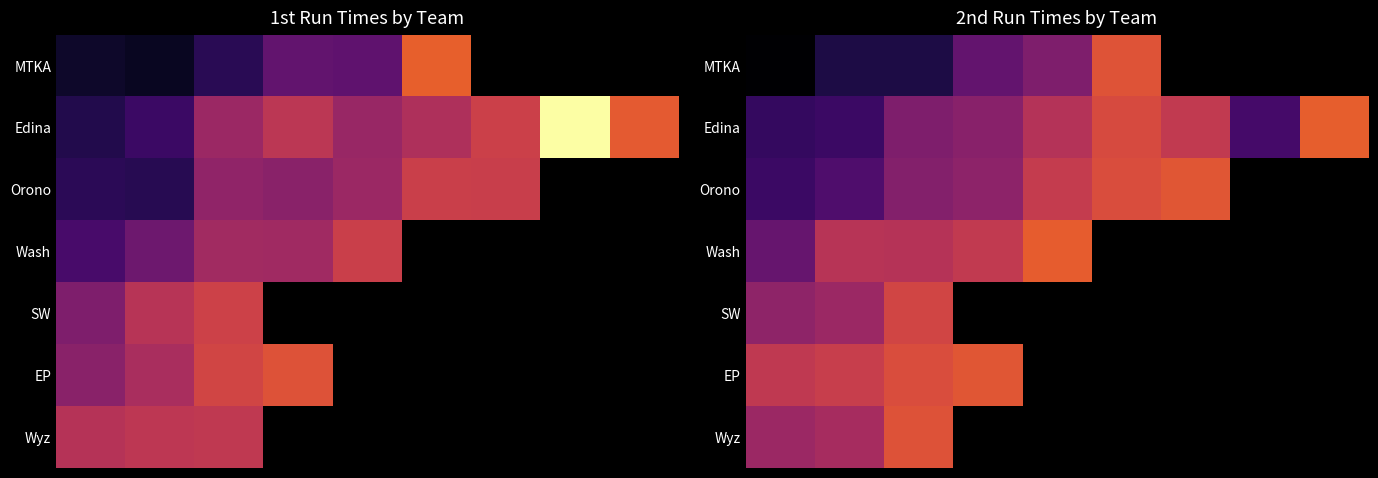

Which has a higher value, 4 or 1?

4